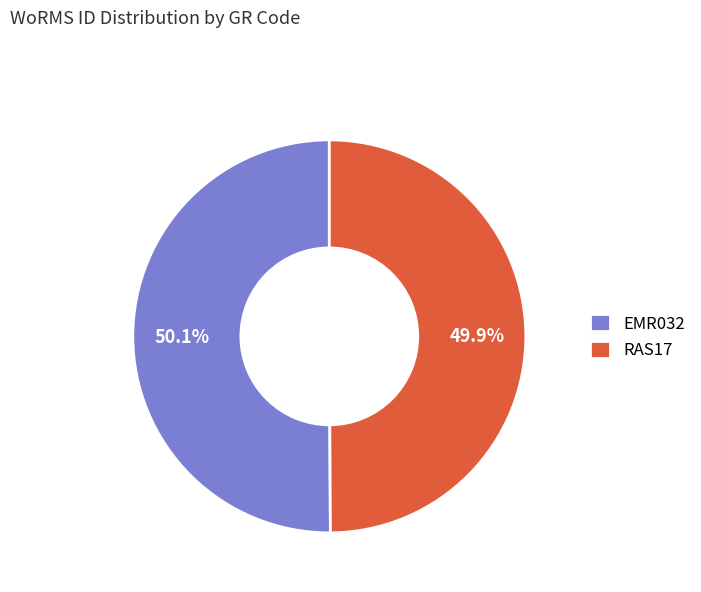

Does any single category account for the majority?

Yes